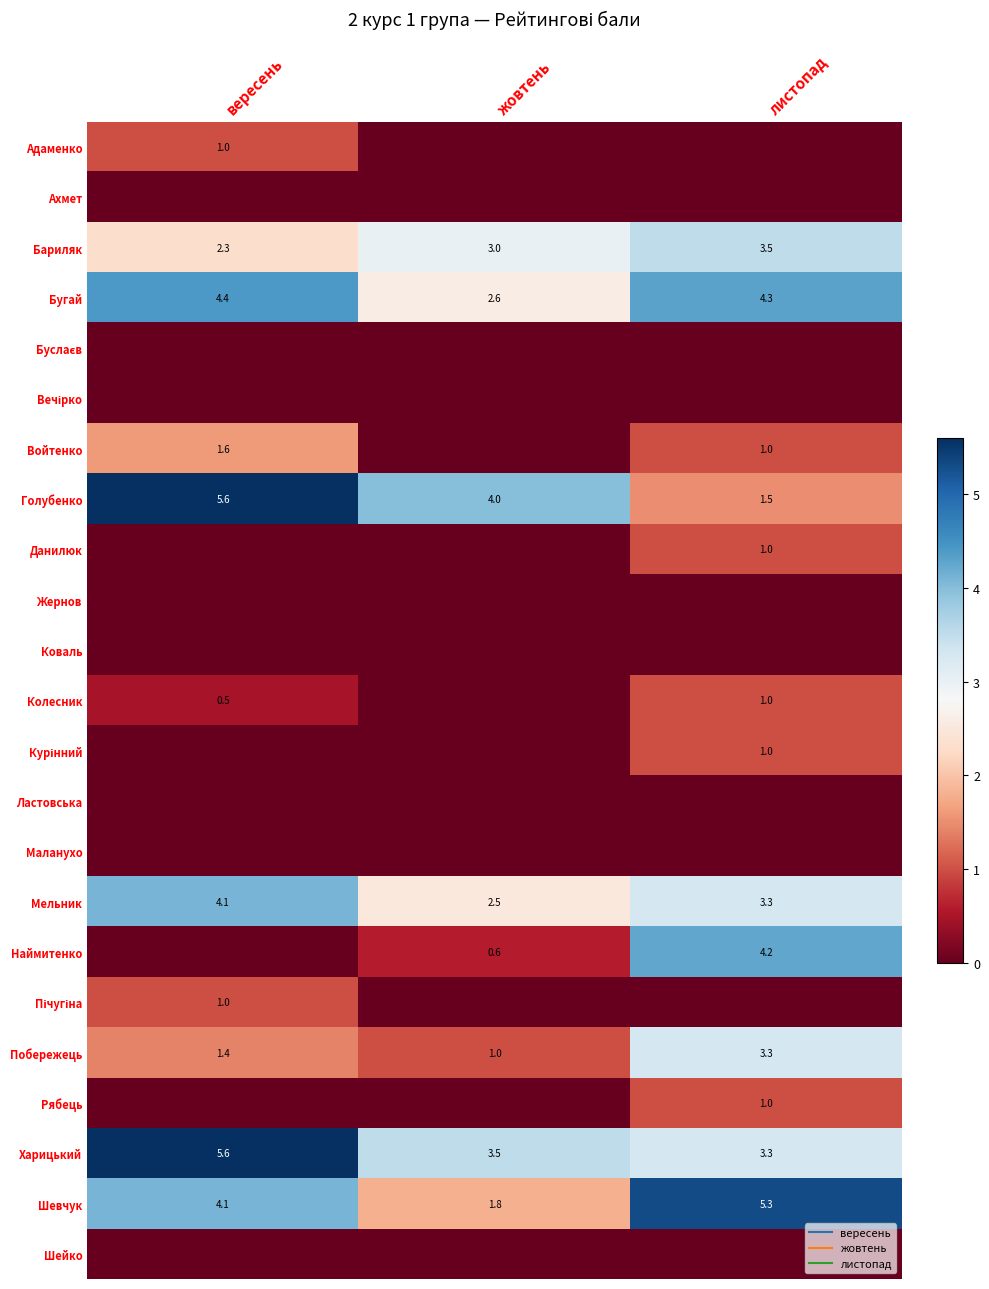

Rank the series by their maximum value, from highest to lowest.

Голубенко, Харицький, Шевчук, Бугай, Наймитенко, Мельник, Бариляк, Побережець, Войтенко, Адаменко, Данилюк, Колесник, Курінний, Пічугіна, Рябець, Ахмет, Буслаєв, Вечірко, Жернов, Коваль, Ластовська, Маланухо, Шейко